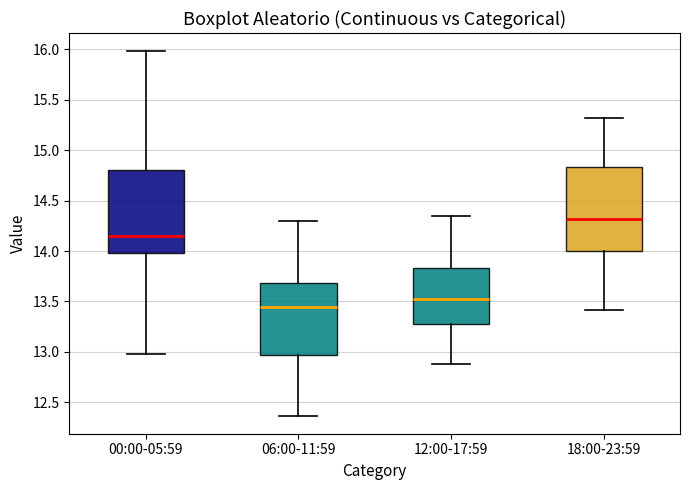

Reading left to right, read every box against the y-axis: the position of its median line, the range the box covers, and the ends of its whiskers. The values are not printed on the chart, so give them approximately, as read against the axis.

00:00-05:59: median 14.15, box 14.00 to 14.80, whiskers 13.00 to 16.00
06:00-11:59: median 13.45, box 12.95 to 13.70, whiskers 12.35 to 14.30
12:00-17:59: median 13.50, box 13.30 to 13.85, whiskers 12.90 to 14.35
18:00-23:59: median 14.30, box 14.00 to 14.85, whiskers 13.40 to 15.30